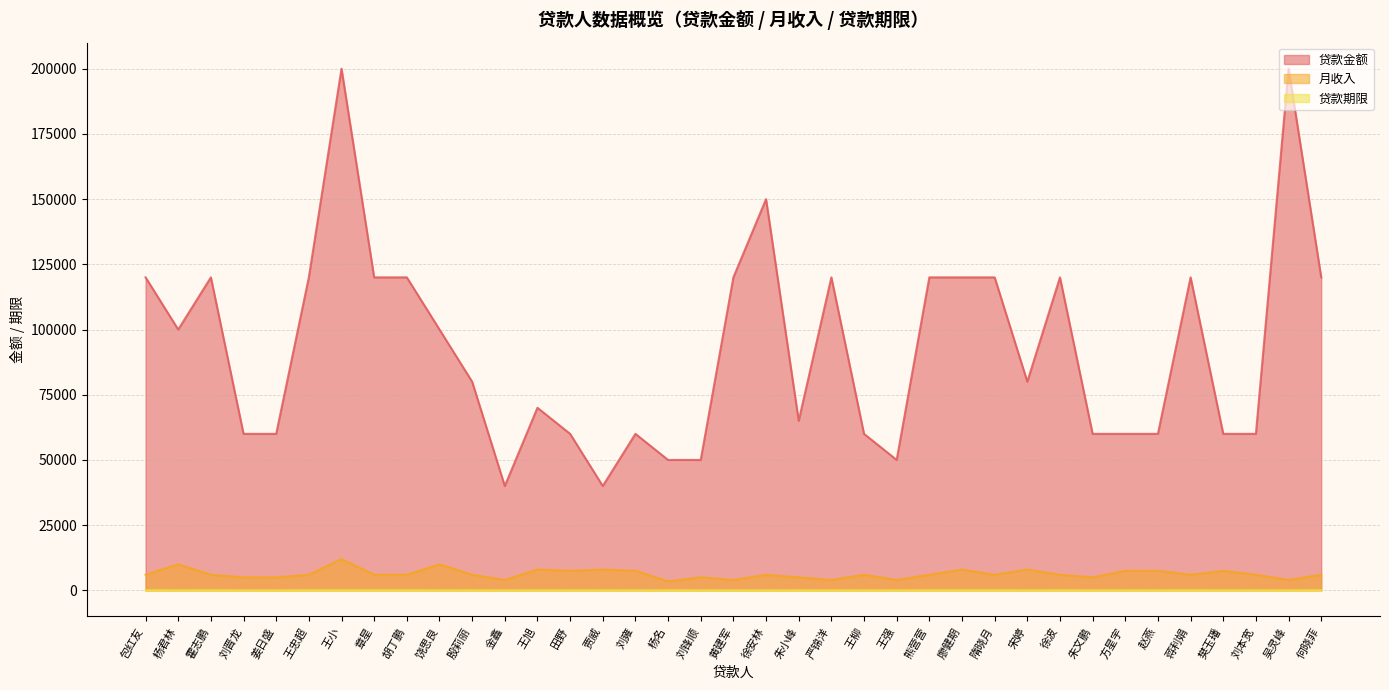

At 章星, list the series in order from smallest to largest.

贷款期限, 月收入, 贷款金额